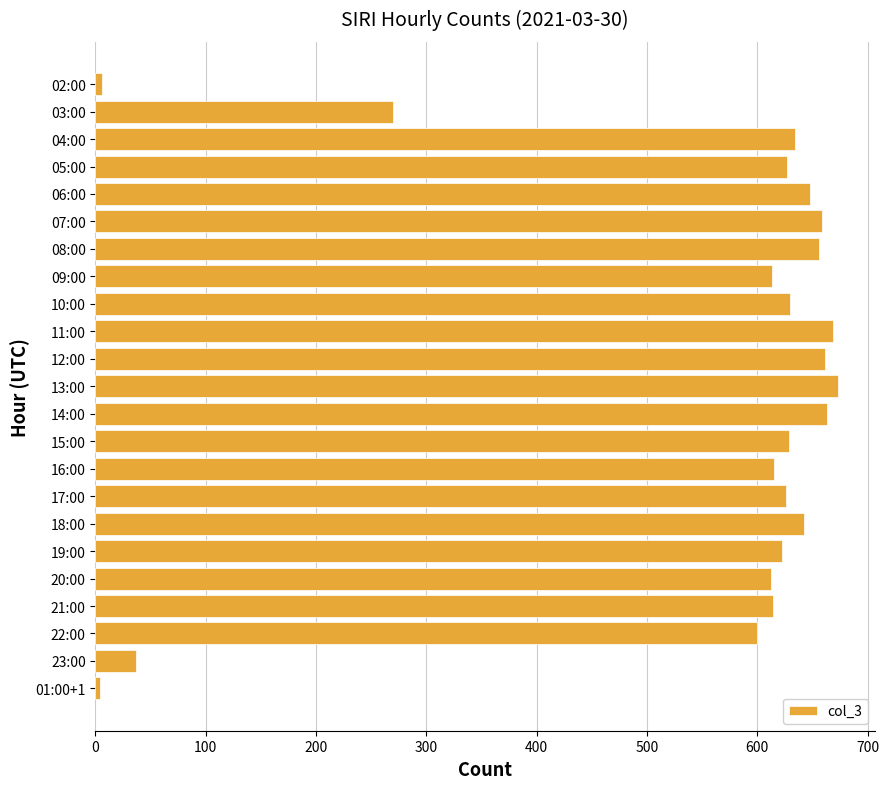

What is the minimum value shown in the chart?

4